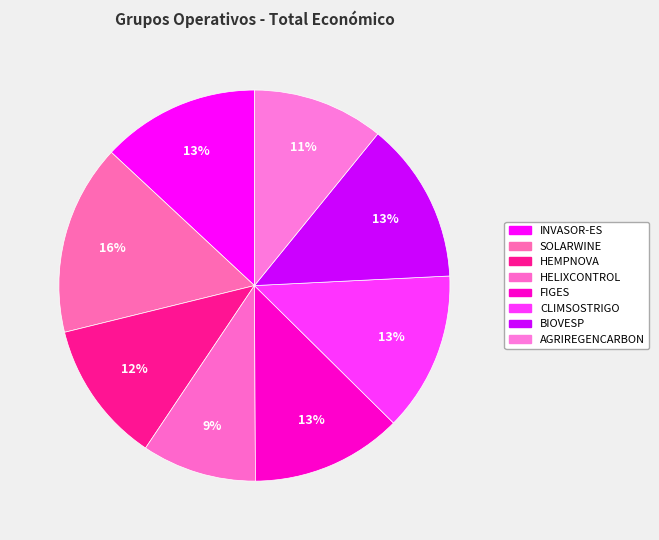

Which slice is the smallest?

HELIXCONTROL